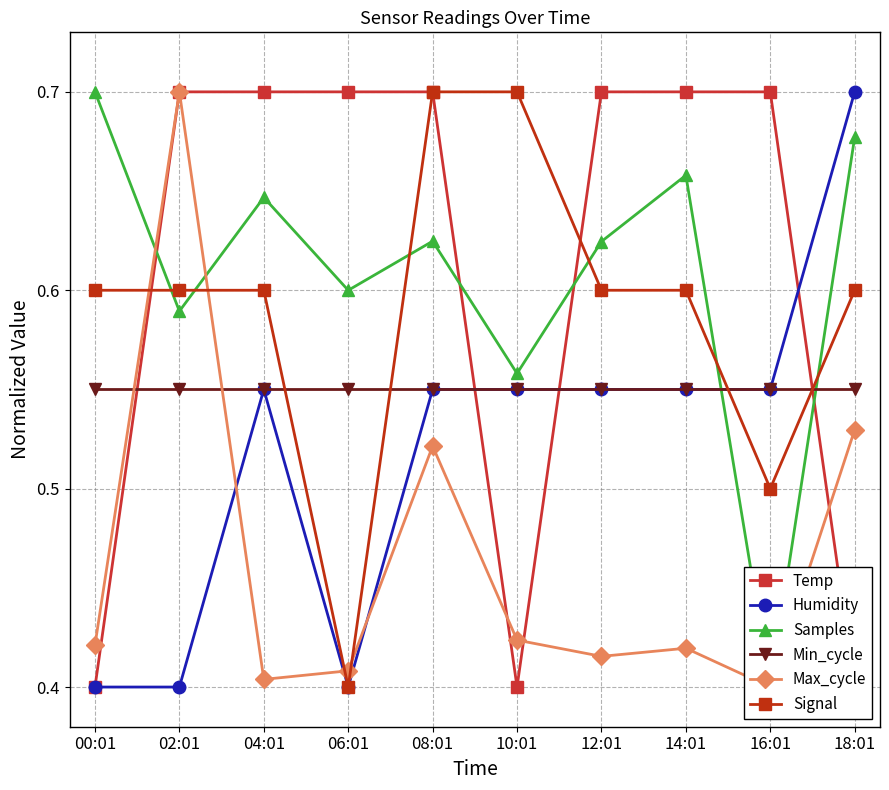

Does the chart display data point markers on the line(s)?

Yes